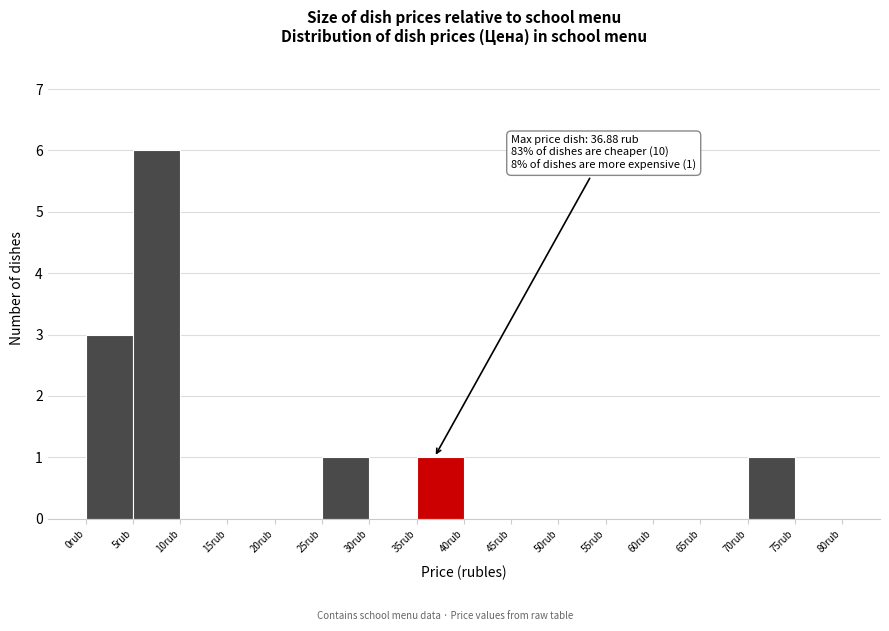

Over which range of the x-axis is the bar tallest?

5 to 10